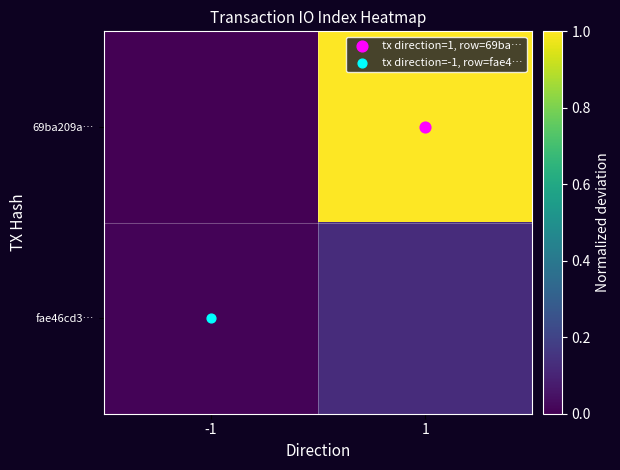

At which category does the chart reach its minimum across all series?

-1